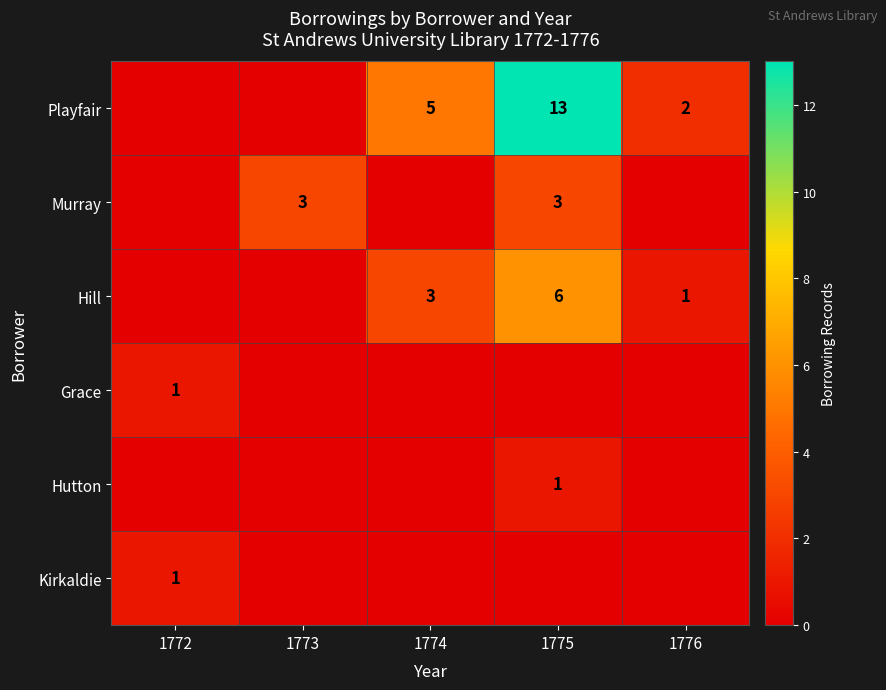

The value of Hutton at 1775 is 1. True or false?

True